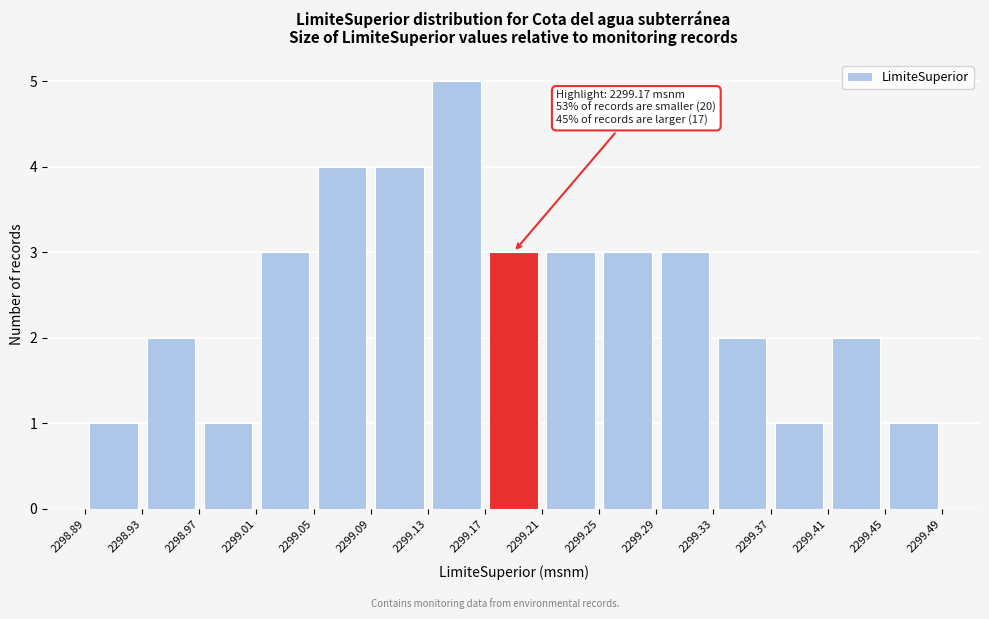

Which range on the x-axis has the tallest bar?

2299.13 to 2299.17